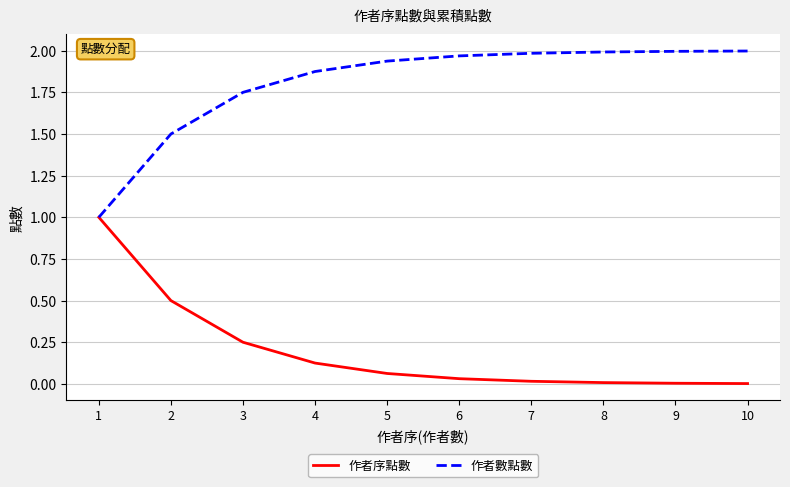

Rank the series at 7 from highest to lowest value.

作者數點數, 作者序點數